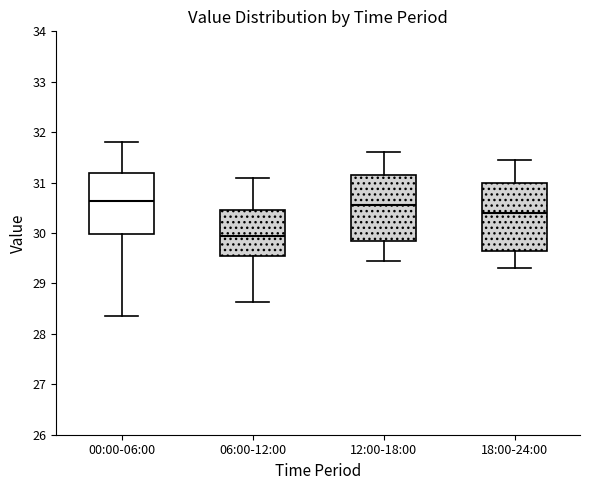

Reading left to right, read every box against the y-axis: the position of its median line, the range the box covers, and the ends of its whiskers. The values are not printed on the chart, so give them approximately, as read against the axis.

00:00-06:00: median 30.6, box 30.0 to 31.2, whiskers 28.4 to 31.8
06:00-12:00: median 30.0, box 29.6 to 30.5, whiskers 28.6 to 31.1
12:00-18:00: median 30.6, box 29.9 to 31.2, whiskers 29.5 to 31.6
18:00-24:00: median 30.4, box 29.7 to 31.0, whiskers 29.3 to 31.5